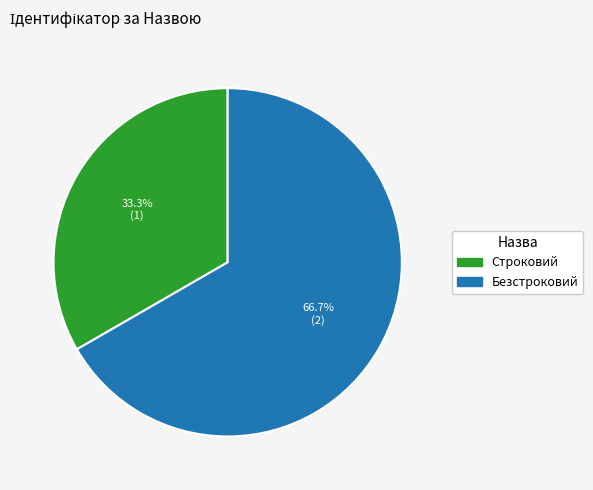

What is the ratio of the value at Безстроковий to the value at Строковий?

2.0